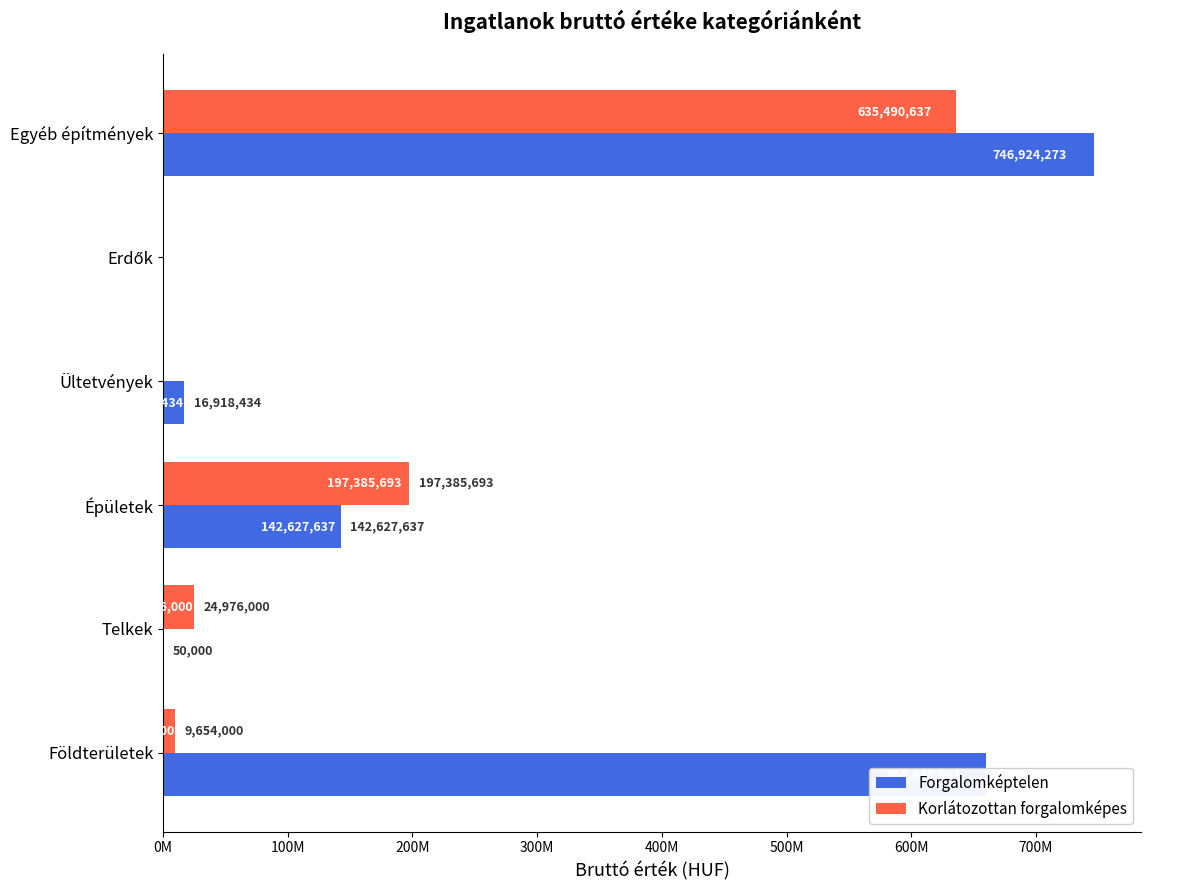

What are all the series names shown in the legend?

Forgalomképtelen, Korlátozottan forgalomképes